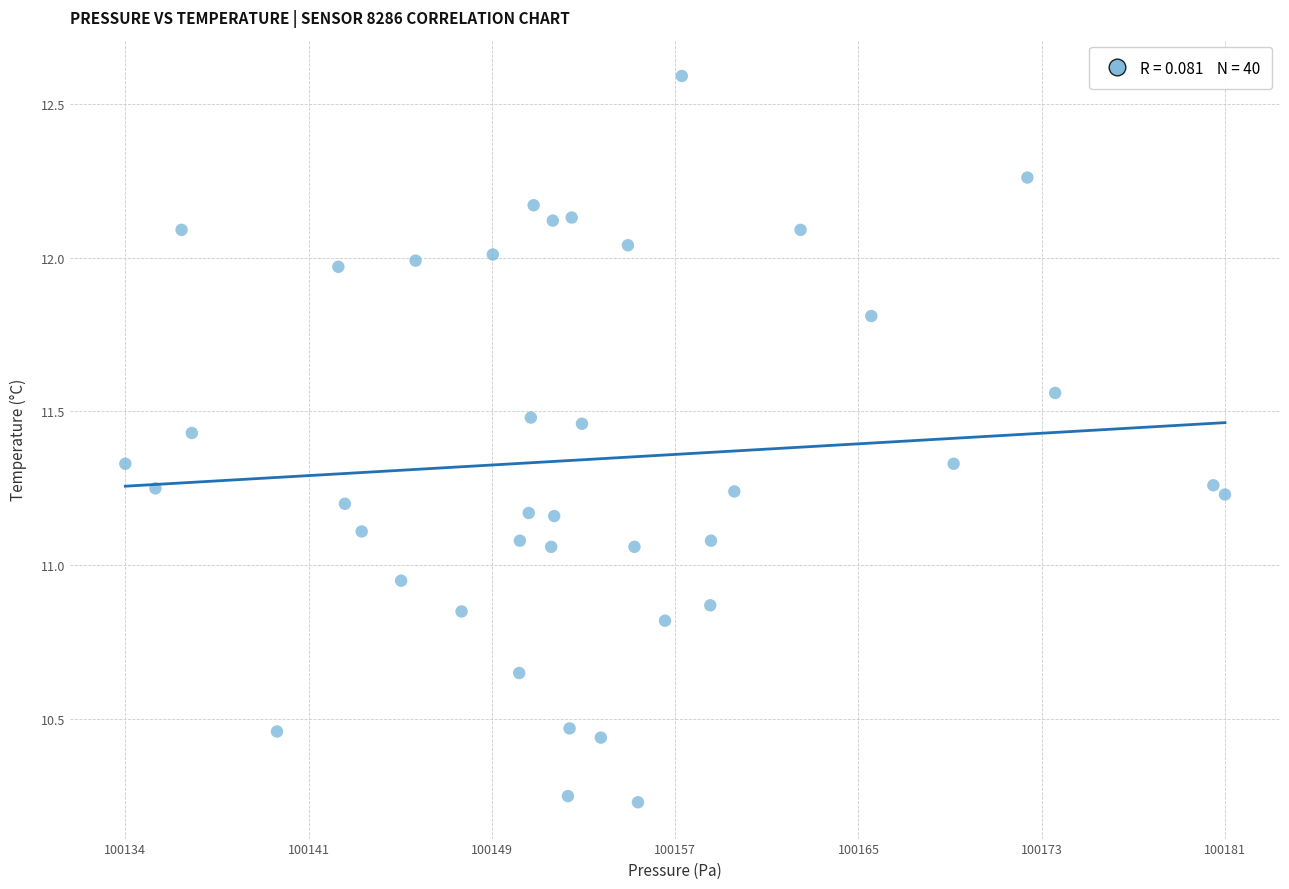

What is the range of Y values (max minus min)?

2.4